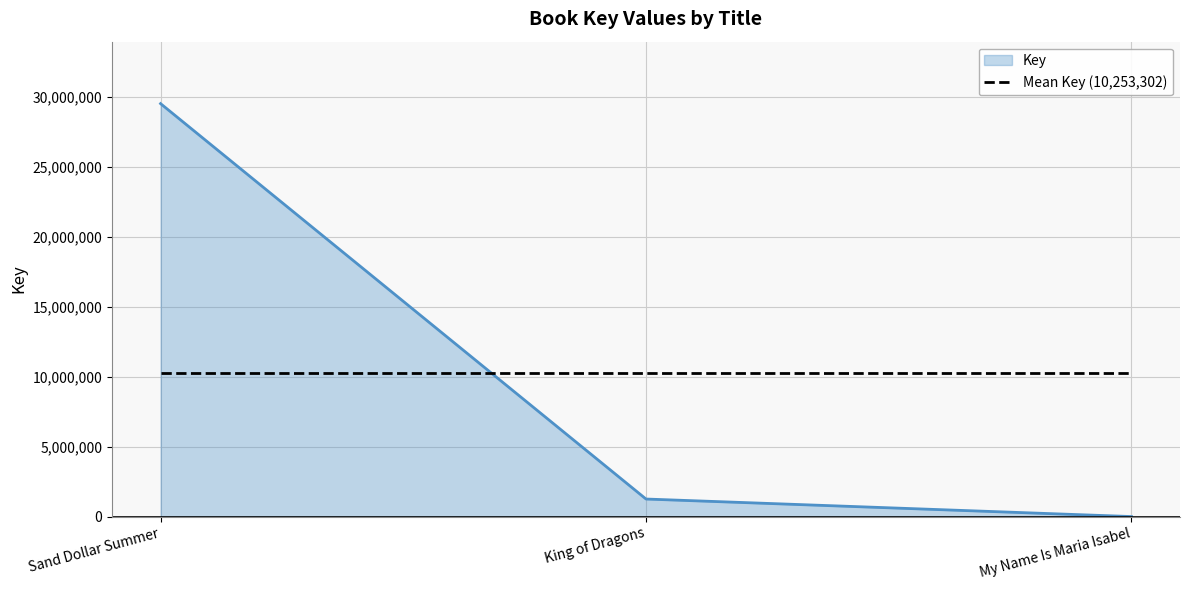

List the labels in order of value, largest first.

Sand Dollar Summer, King of Dragons, My Name Is Maria Isabel